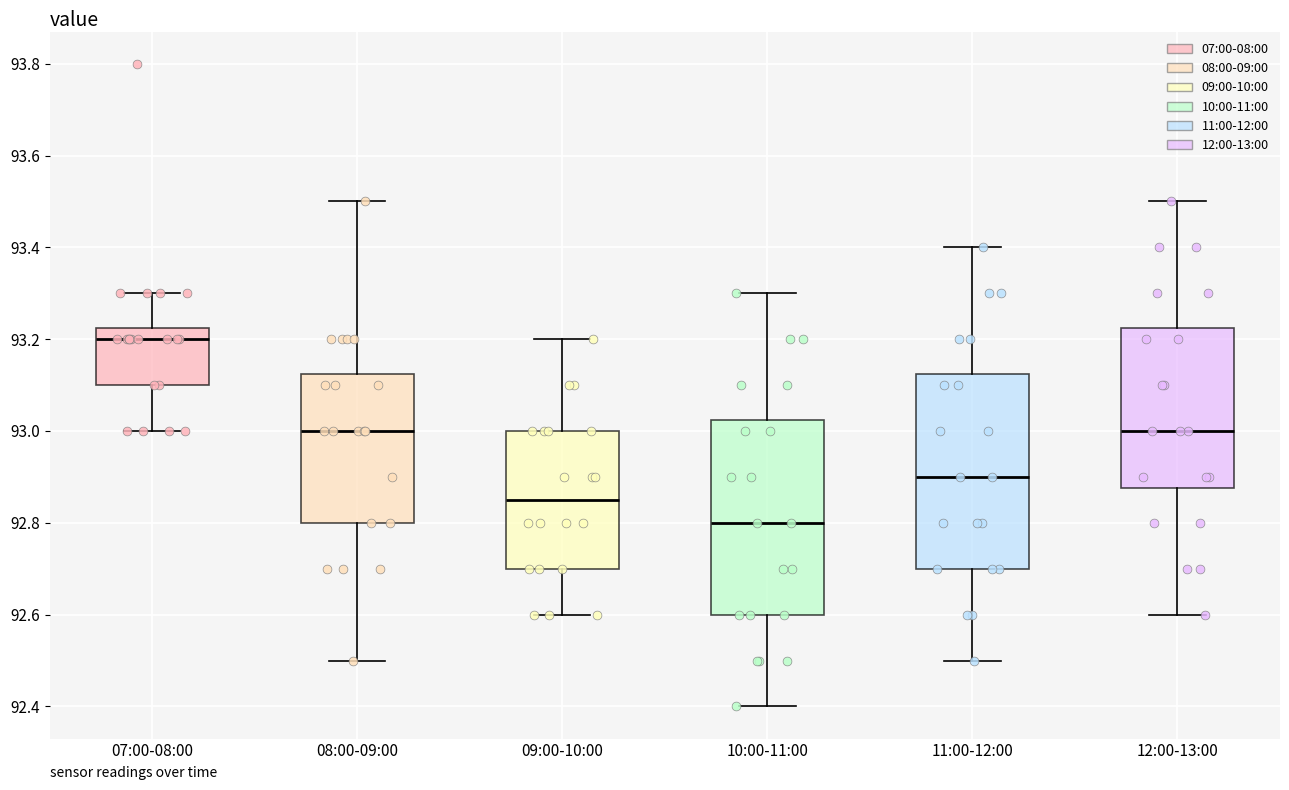

Where is the lower edge of the box for 12:00-13:00 on the y-axis? The values are not printed on the chart, so give them approximately, as read against the axis.

92.88